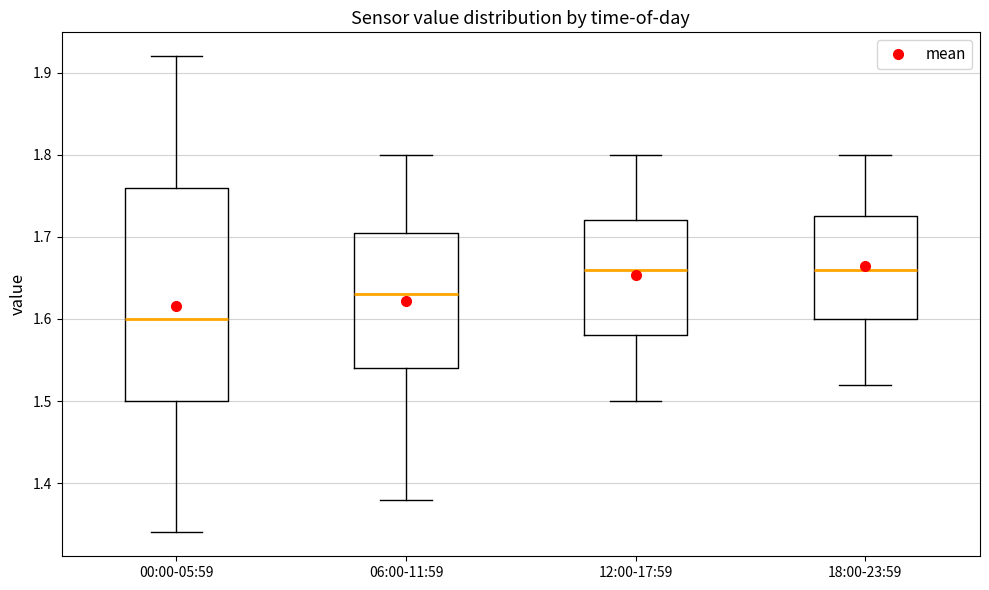

Reading left to right, transcribe this box plot: for each box, give where its median line is, the range the box spans, and where its two whiskers end, as read against the y-axis. The values are not printed on the chart, so give them approximately, as read against the axis.

00:00-05:59: median 1.60, box 1.50 to 1.76, whiskers 1.34 to 1.92
06:00-11:59: median 1.63, box 1.54 to 1.71, whiskers 1.38 to 1.80
12:00-17:59: median 1.66, box 1.58 to 1.72, whiskers 1.50 to 1.80
18:00-23:59: median 1.66, box 1.60 to 1.73, whiskers 1.52 to 1.80